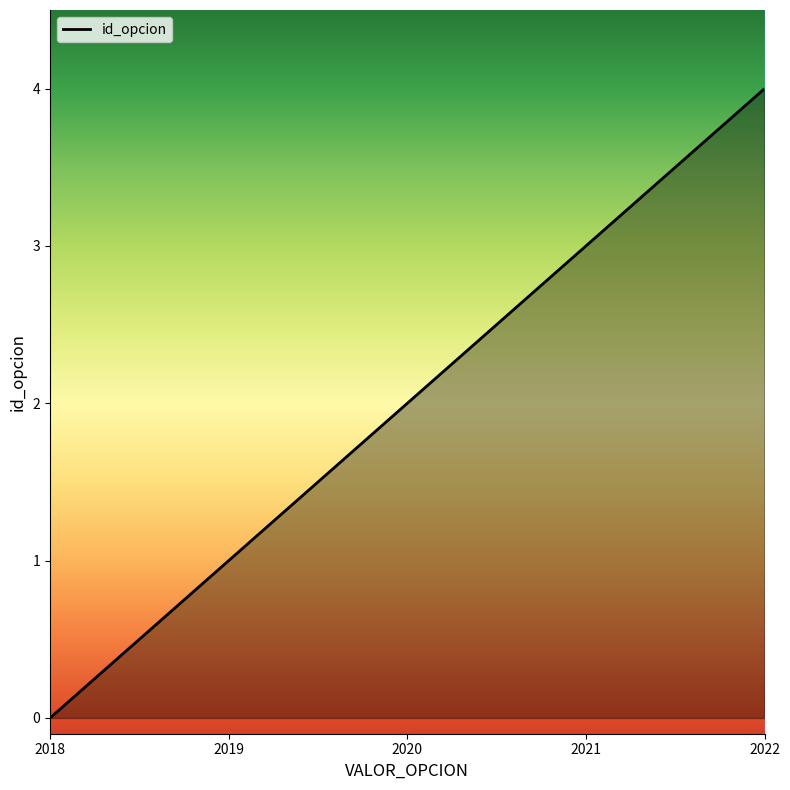

How many lines are shown in the chart?

1